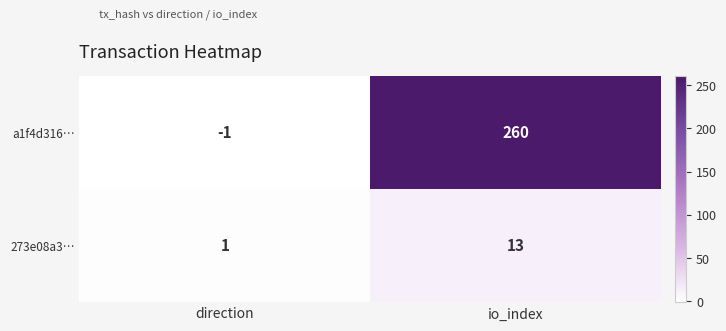

Reading right to left, extract all data points from this chart.

a1f4d316…: io_index=260	direction=-1
273e08a3…: io_index=13	direction=1